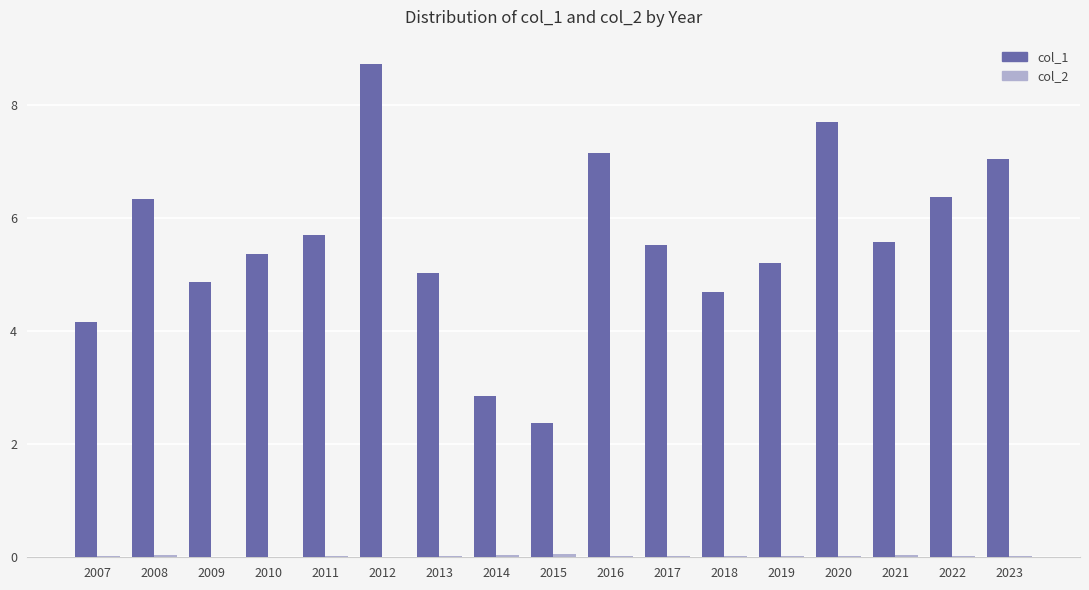

Which series has the largest total across all categories?

col_1